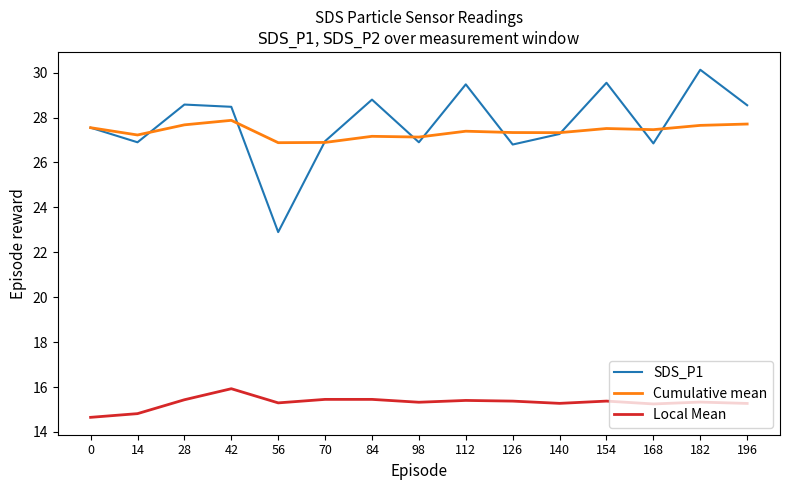

What is the minimum value for SDS_P1?

22.9